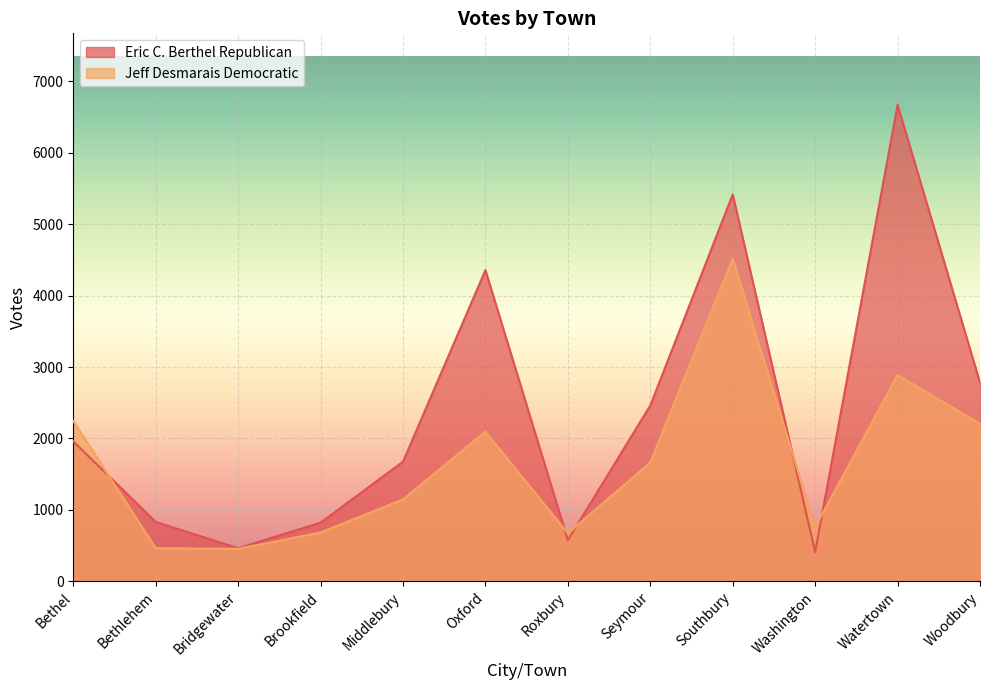

Which series has the widest spread of values?

Eric C. Berthel Republican